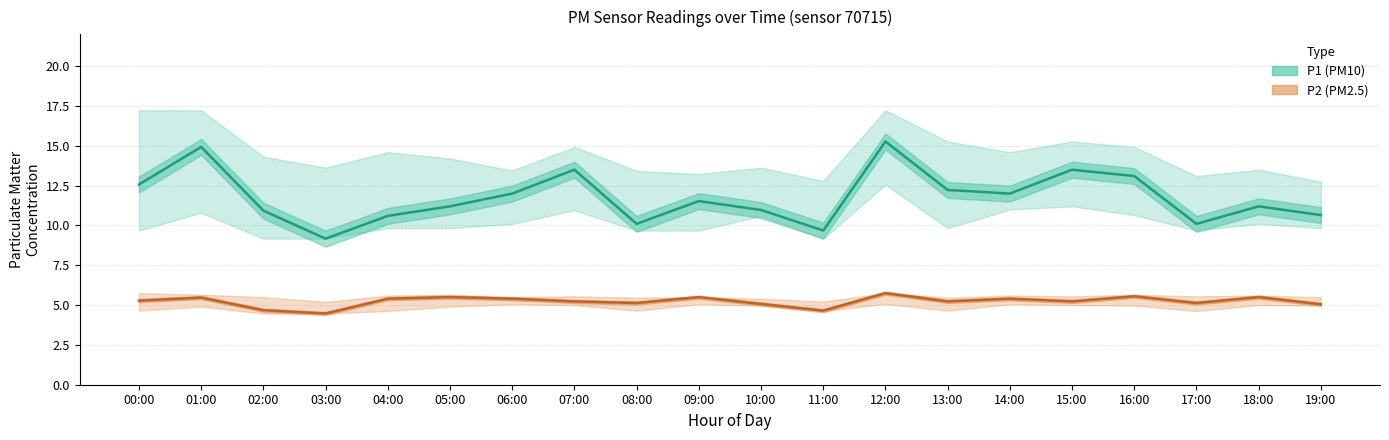

True or false: P1 (PM10) and P2 (PM2.5) intersect in this chart.

False